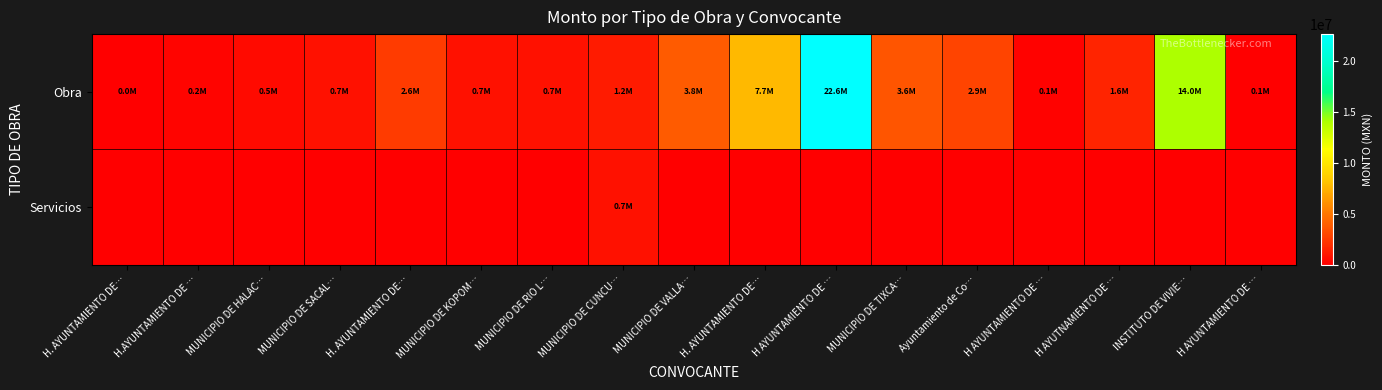

At MUNICIPIO DE HALAC…, list the series in order from smallest to largest.

Servicios, Obra